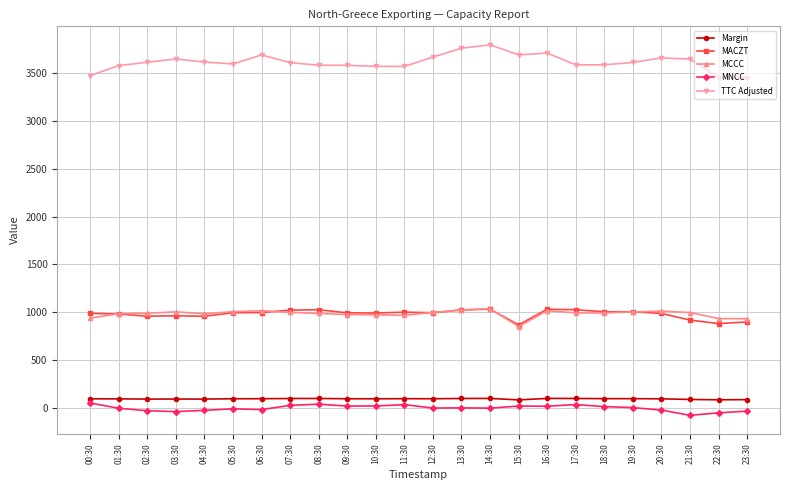

Does the chart display data point markers on the line(s)?

Yes